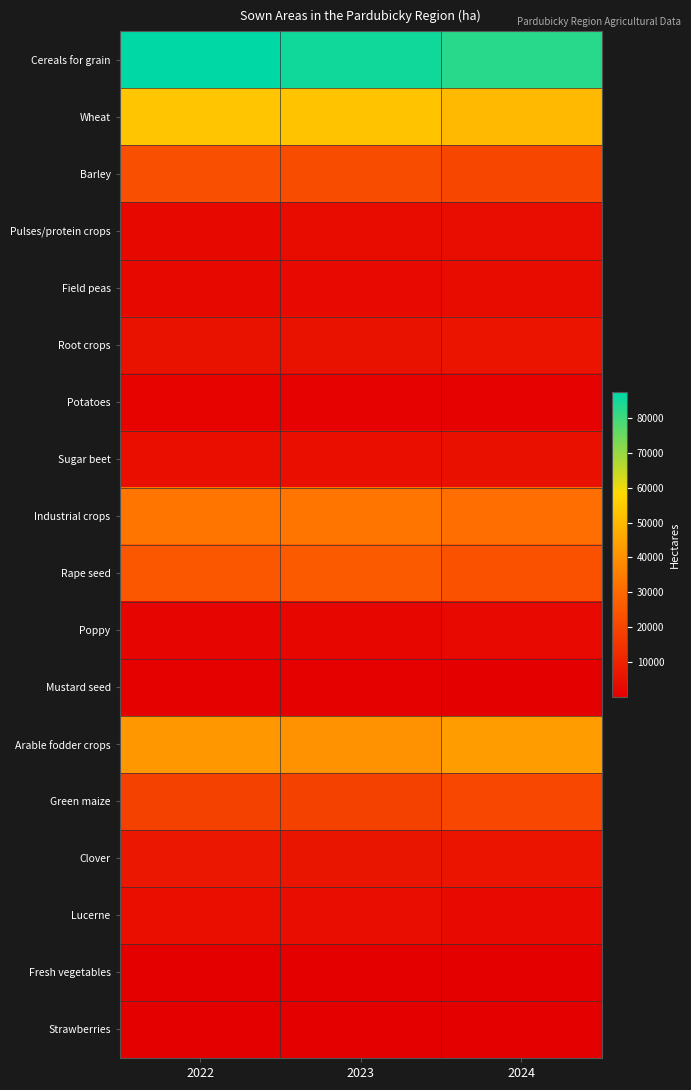

Reading left to right, extract all data points from this chart.

Cereals for grain: 2022=87337.9	2023=85309.1	2024=82654.5
Wheat: 2022=53367.3	2023=52717.9	2024=50439.1
Barley: 2022=22717.3	2023=22117.0	2024=20144.1
Pulses/protein crops: 2022=2763.0	2023=3696.7	2024=3904.7
Field peas: 2022=2505.7	2023=3237.9	2024=3335.8
Root crops: 2022=5271.9	2023=5265.8	2024=5869.0
Potatoes: 2022=1045.5	2023=938.4	2024=974.6
Sugar beet: 2022=4186.0	2023=4298.9	2024=4873.2
Industrial crops: 2022=32934.3	2023=33103.4	2024=31325.0
Rape seed: 2022=24686.1	2023=25793.8	2024=23220.2
Poppy: 2022=1886.4	2023=2309.5	2024=3063.7
Mustard seed: 2022=415.0	2023=664.2	2024=315.8
Arable fodder crops: 2022=42054.6	2023=40373.6	2024=43298.3
Green maize: 2022=18842.6	2023=18627.1	2024=20415.0
Clover: 2022=6721.3	2023=6226.9	2024=6072.1
Lucerne: 2022=4118.8	2023=3863.2	2024=3216.8
Fresh vegetables: 2022=344.4	2023=204.9	2024=235.8
Strawberries: 2022=22.3	2023=17.7	2024=16.5